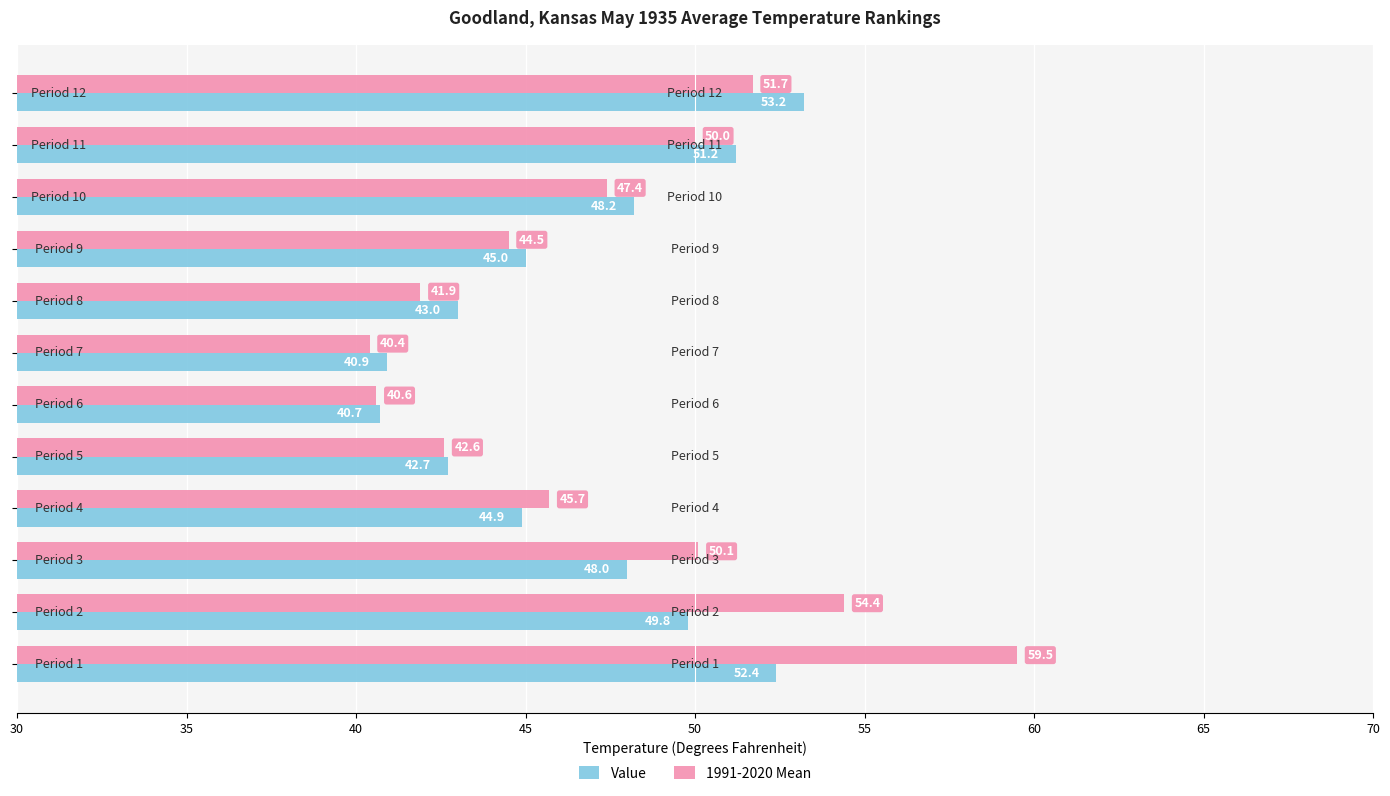

Which series has the largest range (max minus min)?

1991-2020 Mean